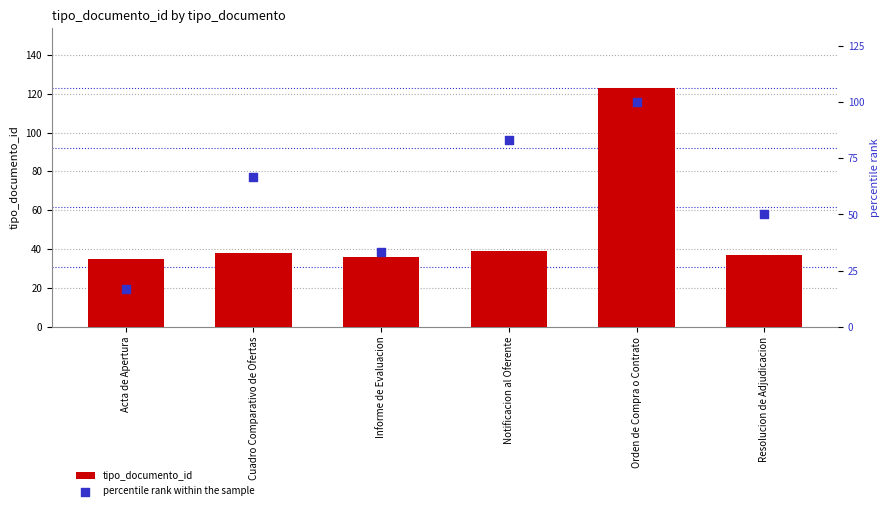

Which series reaches the maximum Y coordinate?

tipo_documento_id